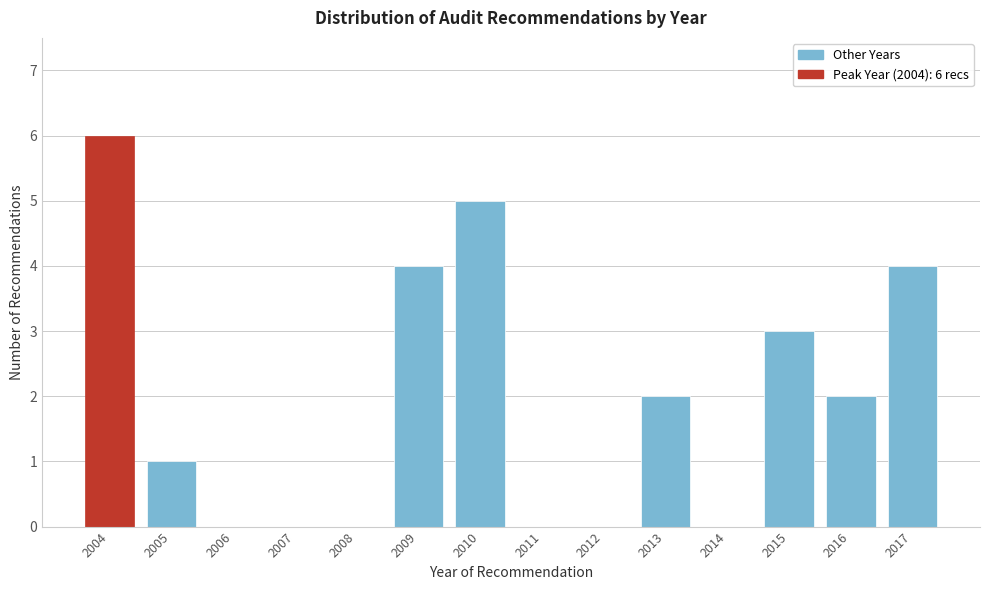

Reading right to left, list all the values displayed in this chart.

2017=4	2016=2	2015=3	2014=0	2013=2	2012=0	2011=0	2010=5	2009=4	2008=0	2007=0	2006=0	2005=1	2004=6